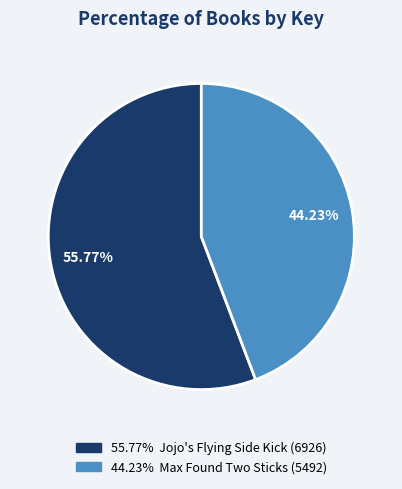

Is there a majority slice in this chart?

Yes